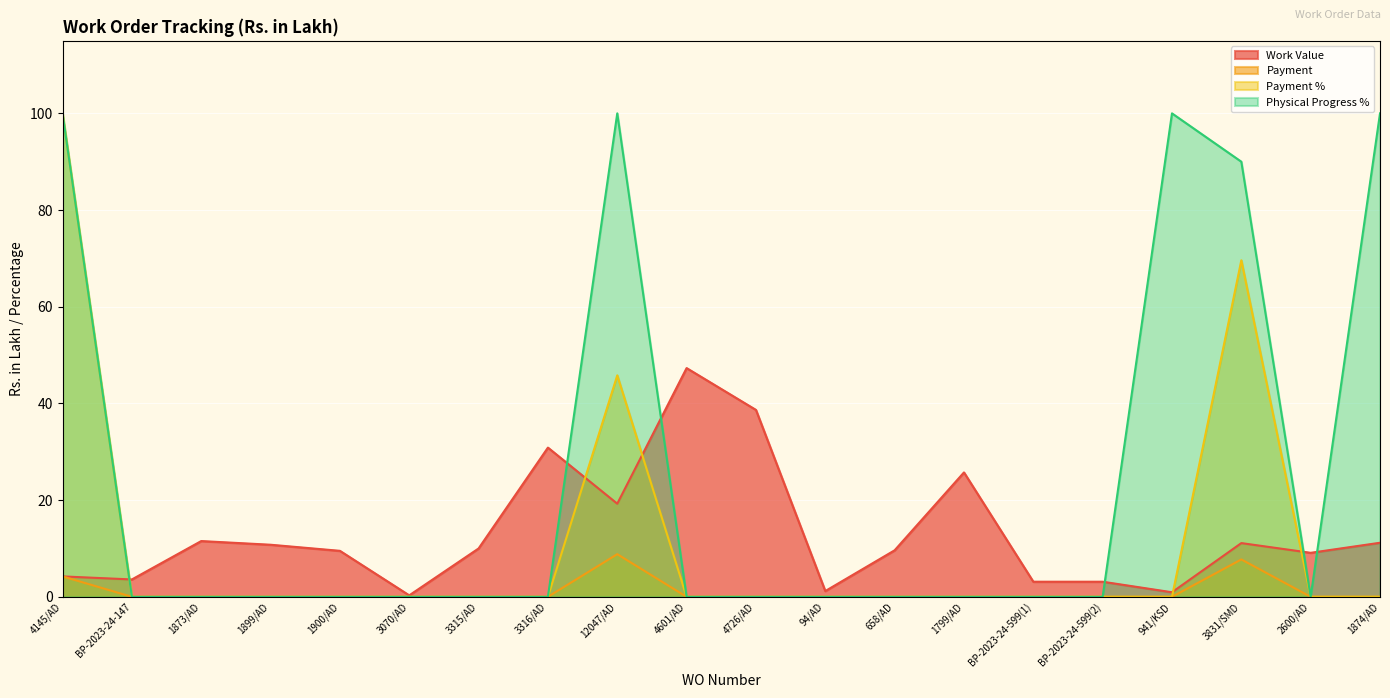

Which series has the largest total across all categories?

Physical Progress %